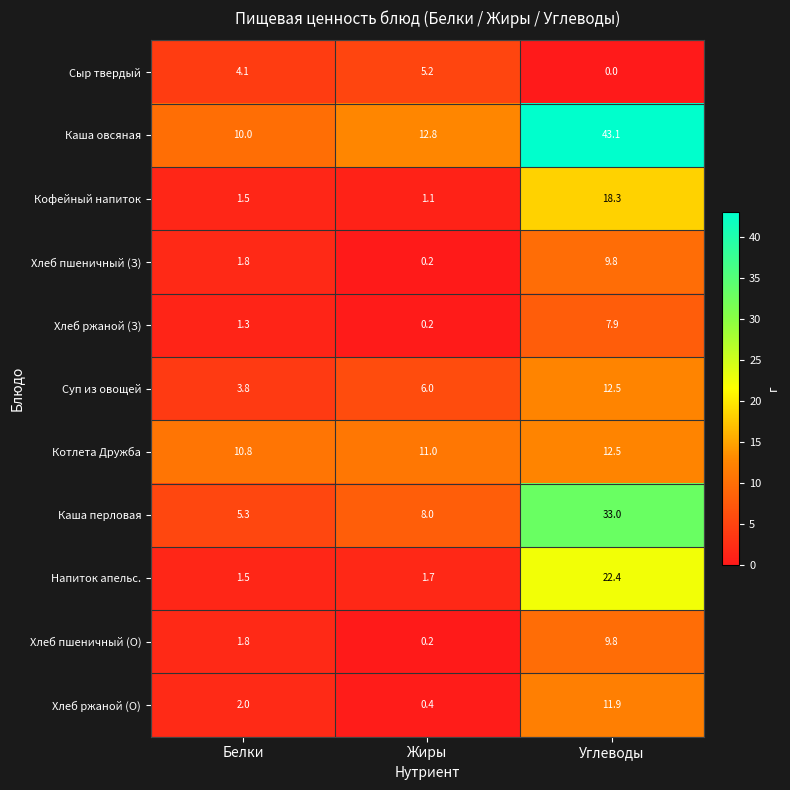

Between Белки and Углеводы, which series saw the biggest shift?

Каша овсяная